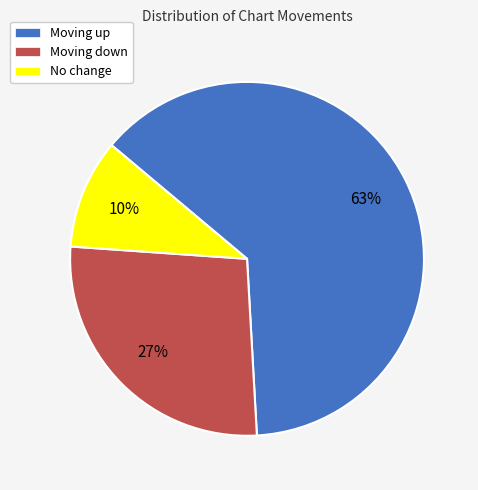

Which category accounts for the majority?

Moving up